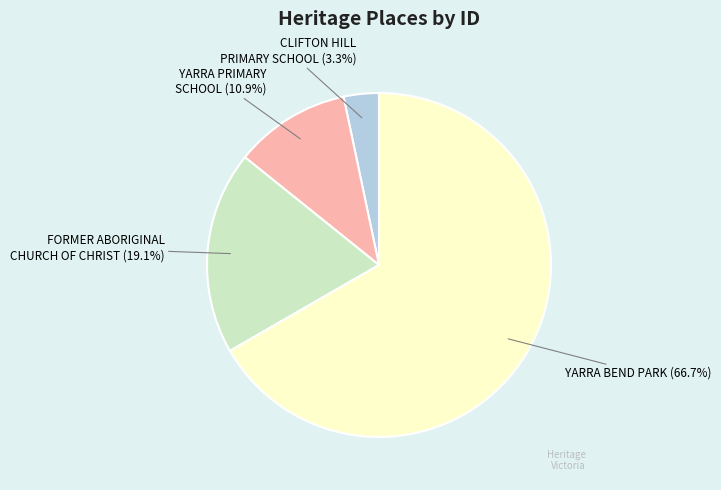

True or false: YARRA PRIMARY SCHOOL accounts for 11% of the total.

True